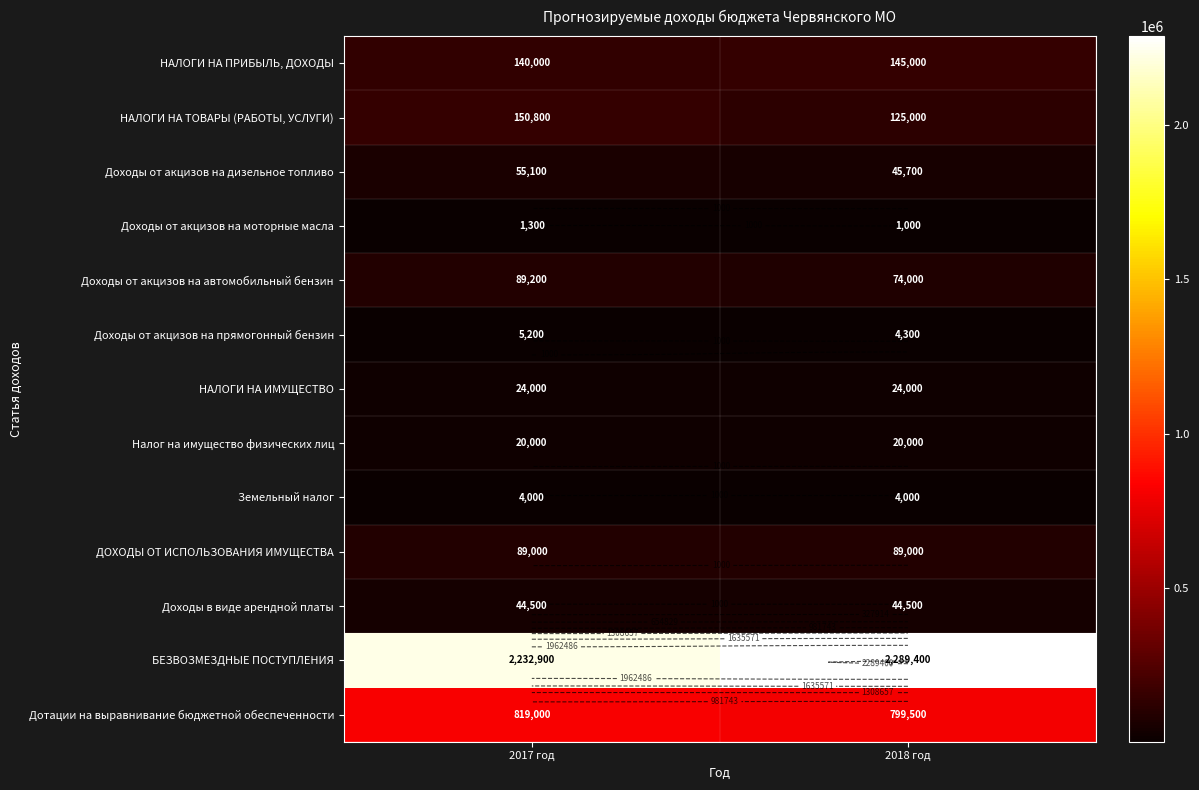

At which category does the chart reach its peak across all series?

2018 год